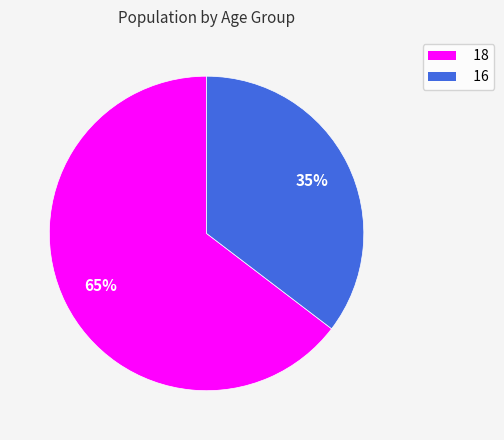

To the nearest percent, what portion does 16 represent?

35%